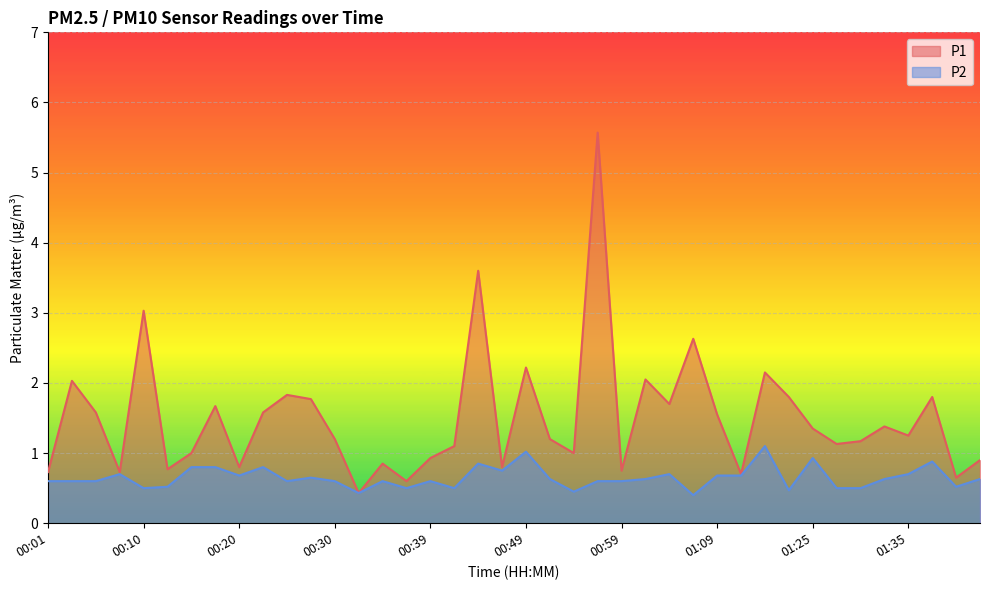

Where is P1 nearest to the value 3?

00:10